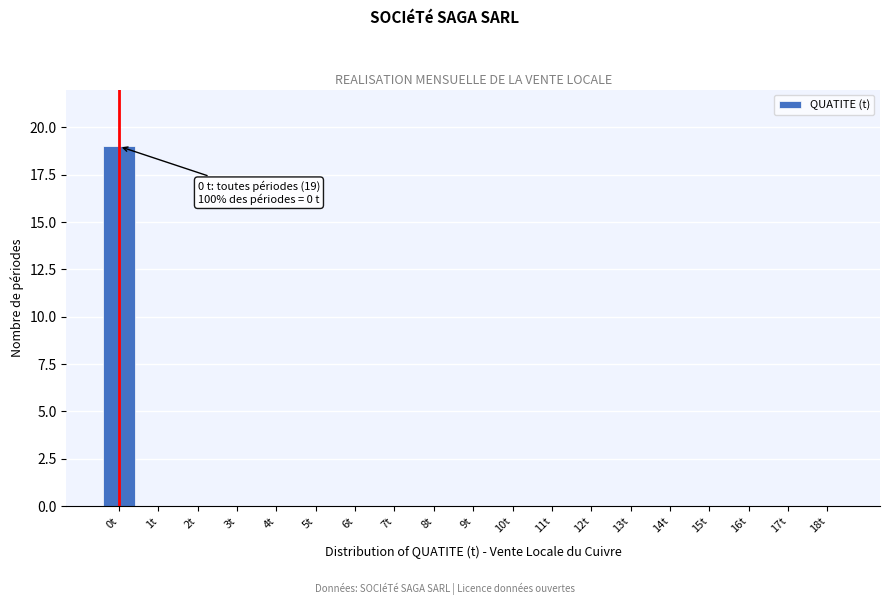

Reading left to right, transcribe all the data shown in this chart.

0t=19	1t=0	2t=0	3t=0	4t=0	5t=0	6t=0	7t=0	8t=0	9t=0	10t=0	11t=0	12t=0	13t=0	14t=0	15t=0	16t=0	17t=0	18t=0